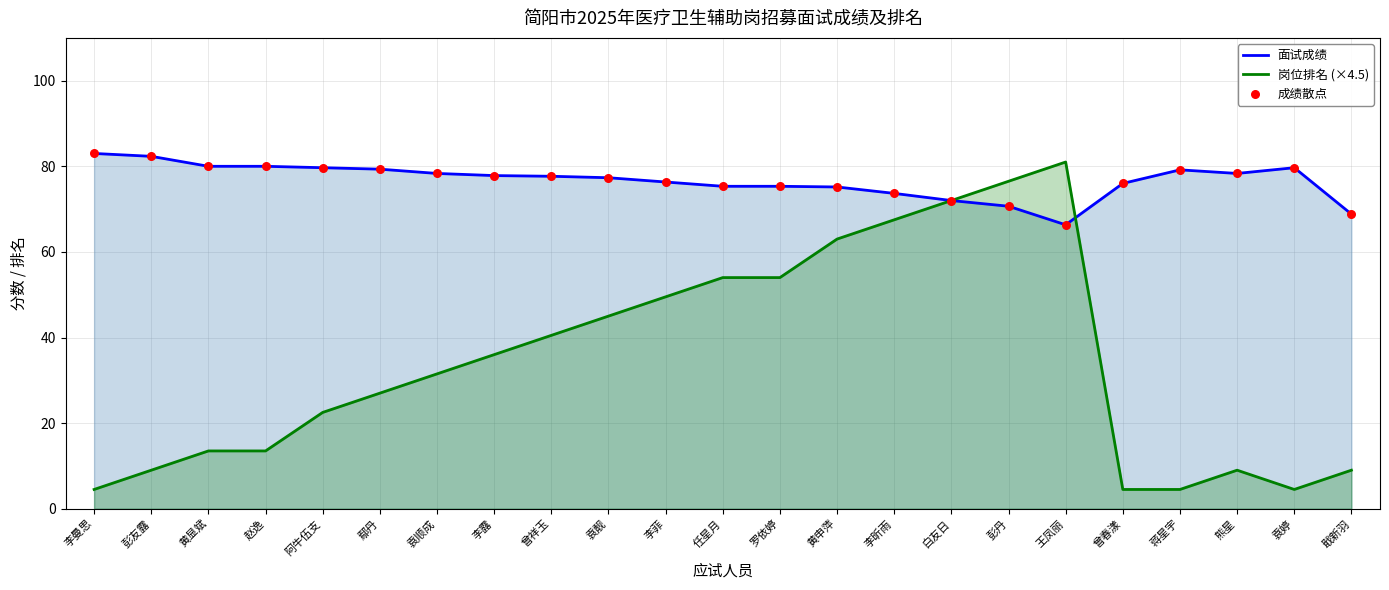

Is the value of 面试成绩 at 王凤丽 greater than the value of 成绩散点 at 袁顺成?

No